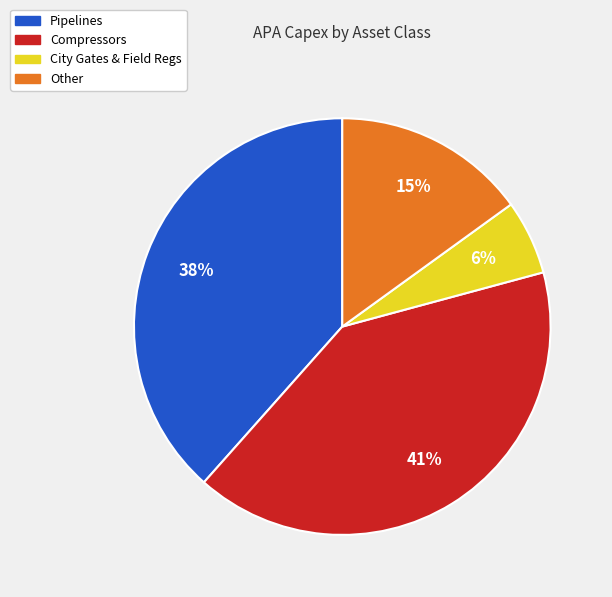

To the nearest percent, what is the difference between the largest and smallest slice percentages?

35%